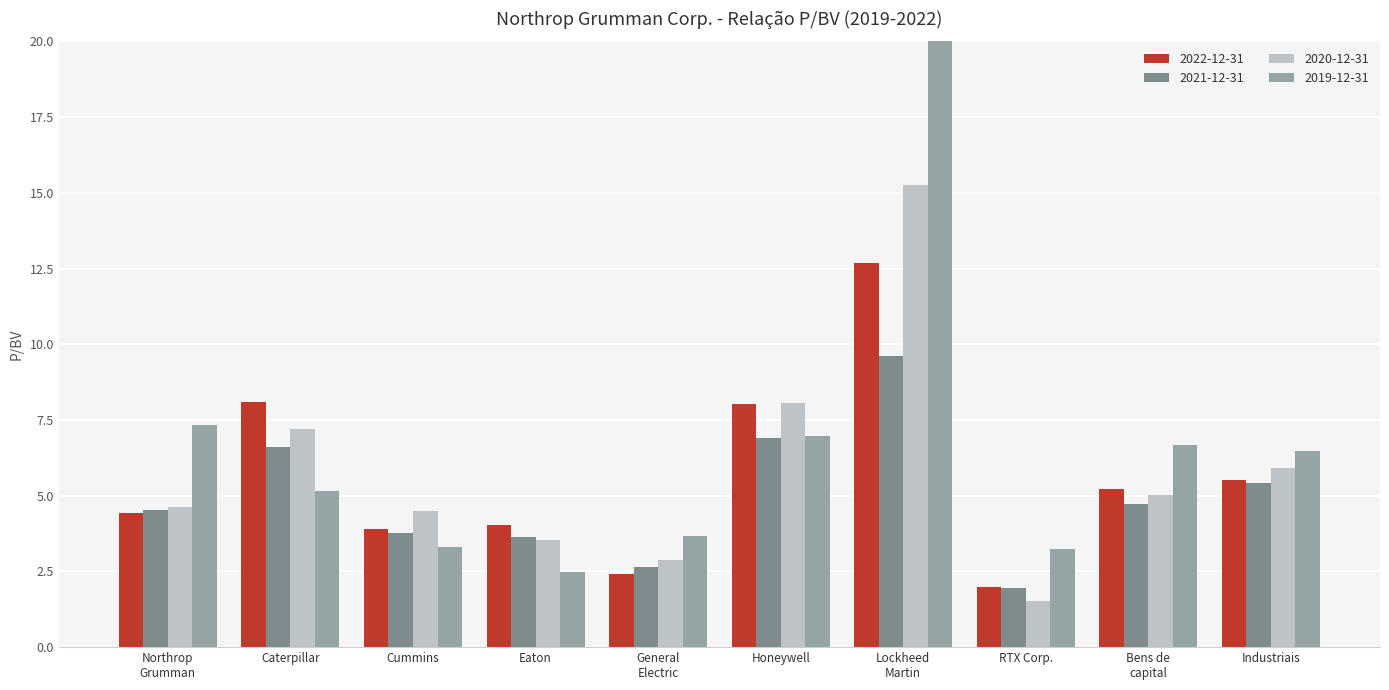

At which label does 2021-12-31 first exceed 4?

Northrop
Grumman